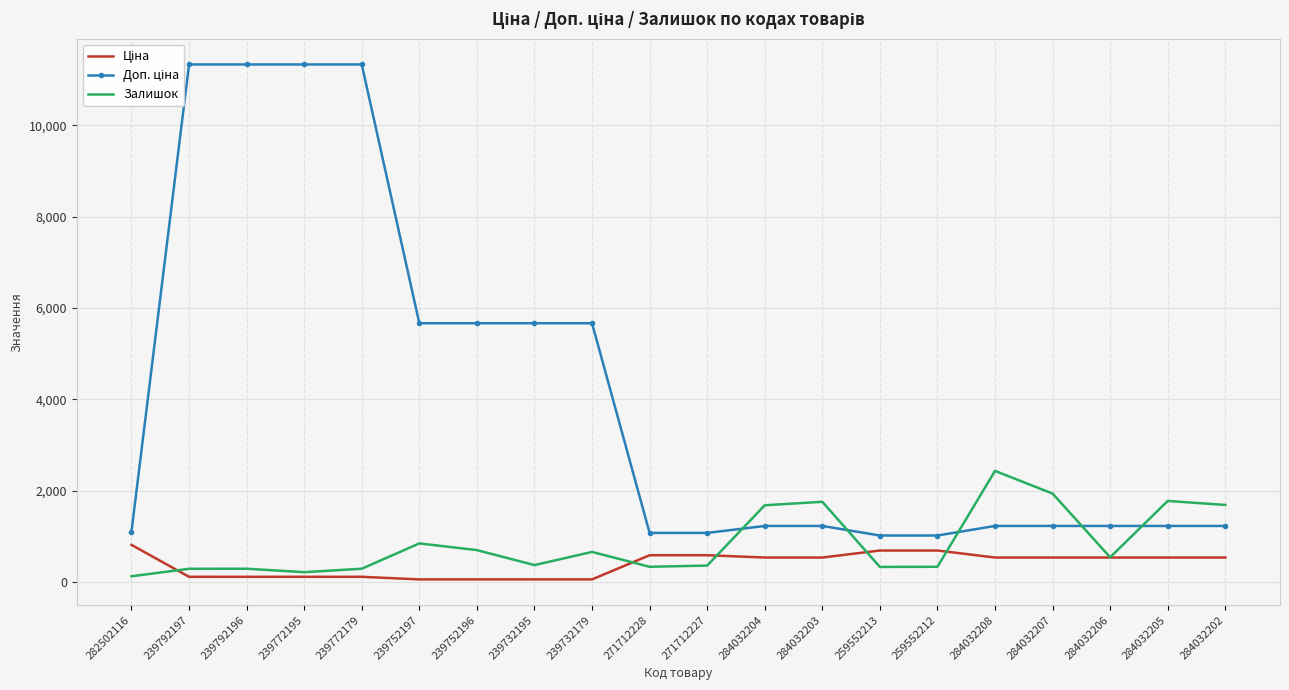

The Доп. ціна series shows 1168.6 at 239732195. True or false?

False